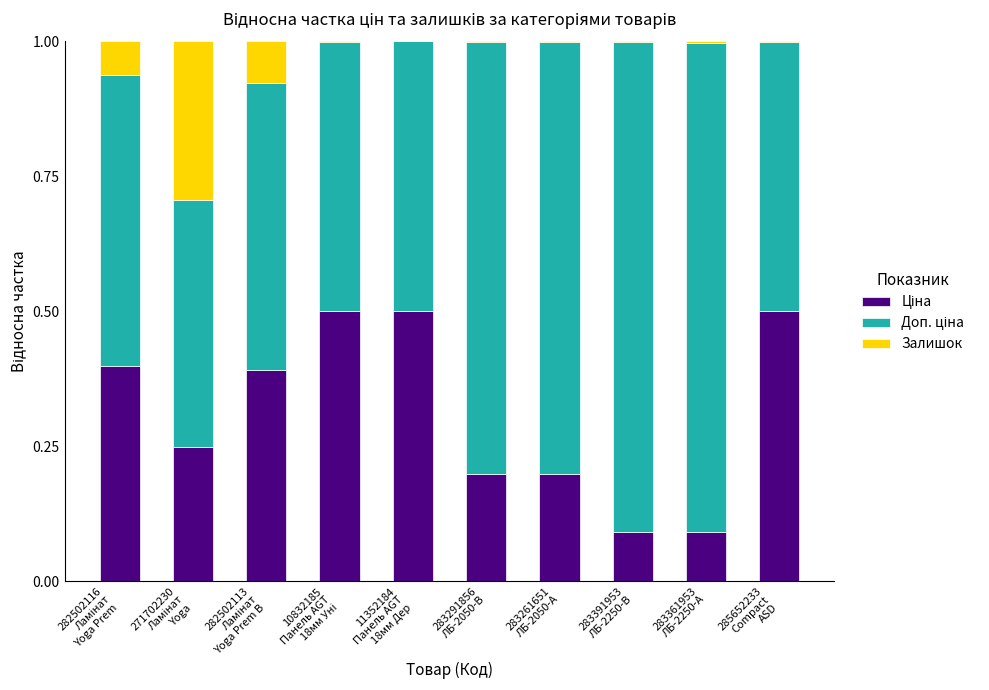

Count the number of data series in this chart.

3